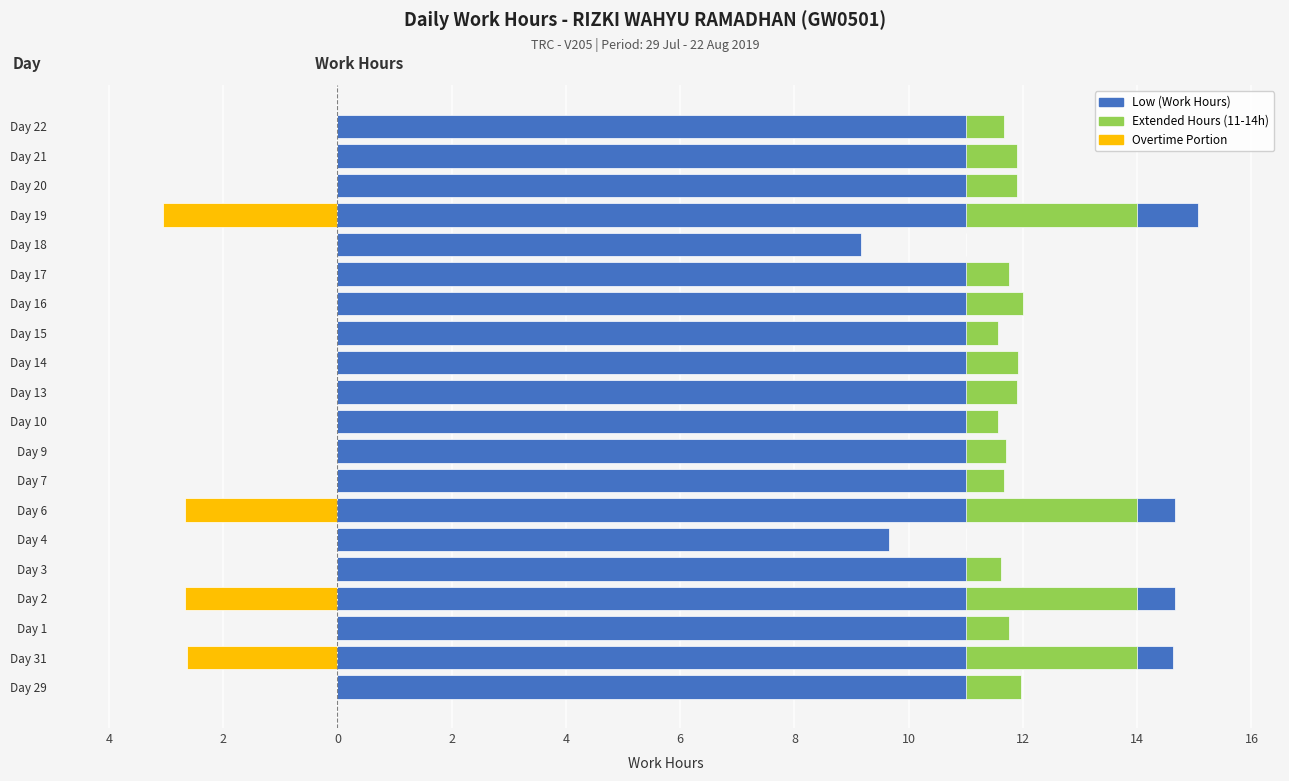

At how many categories does at least one series exceed 0?

20